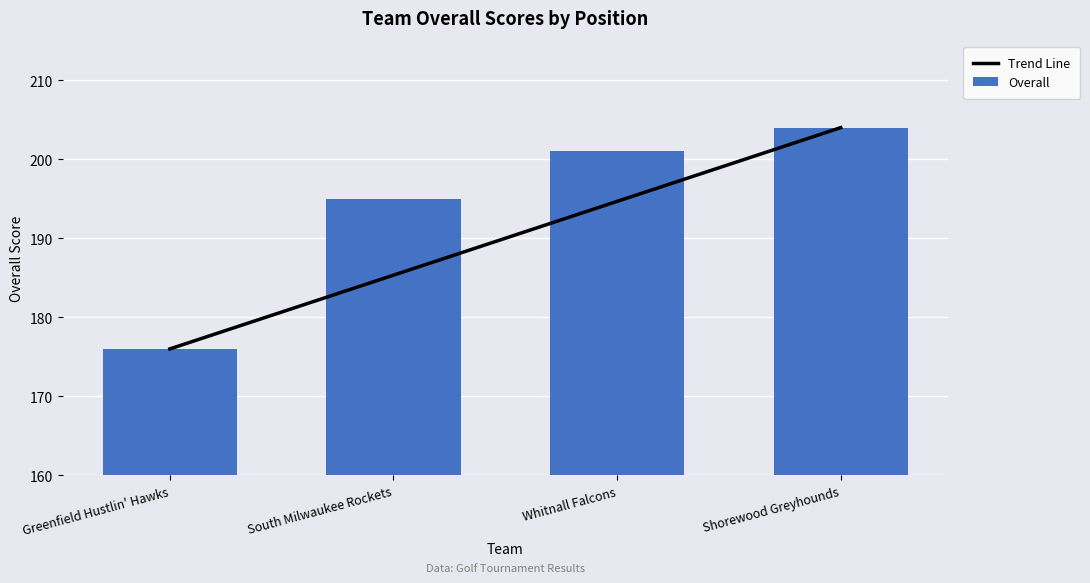

Rank the series at South Milwaukee Rockets from lowest to highest value.

Trend Line, Overall